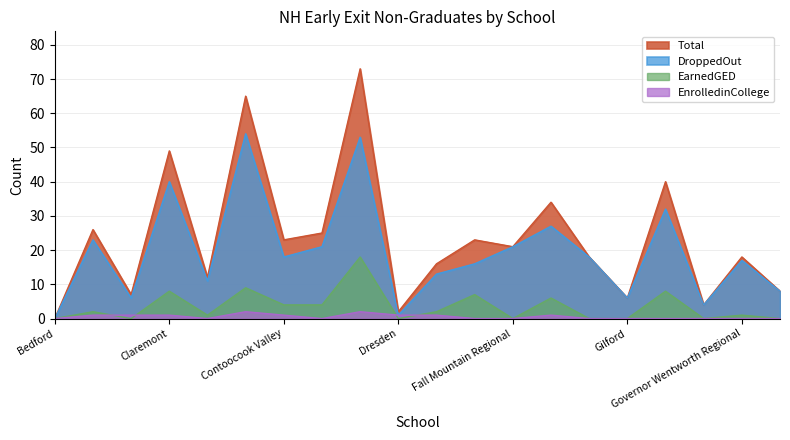

List the labels in order of DroppedOut value, largest first.

Concord, Dover, Claremont, Goffstown, Farmington, Berlin, Conway, Fall Mountain Regional, Contoocook Valley, Franklin, Governor Wentworth Regional, Exeter Region Cooperative, Epping, Colebrook, Haverhill Cooperative, Bow, Gilford, Gorham Randolph Shelburne Coop, Dresden, Bedford